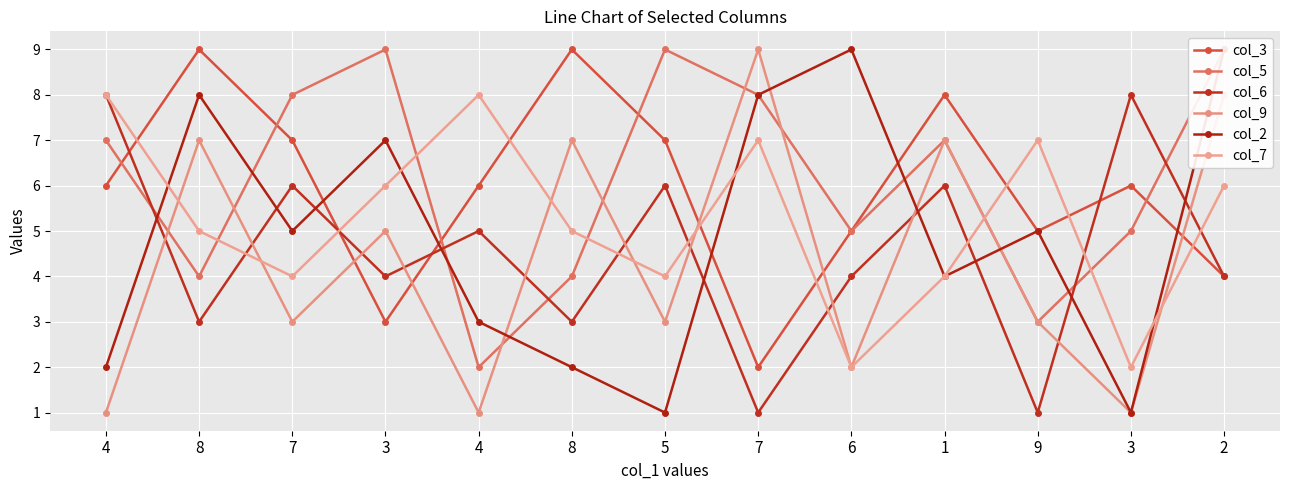

At which label is col_5 closest to 5?

6